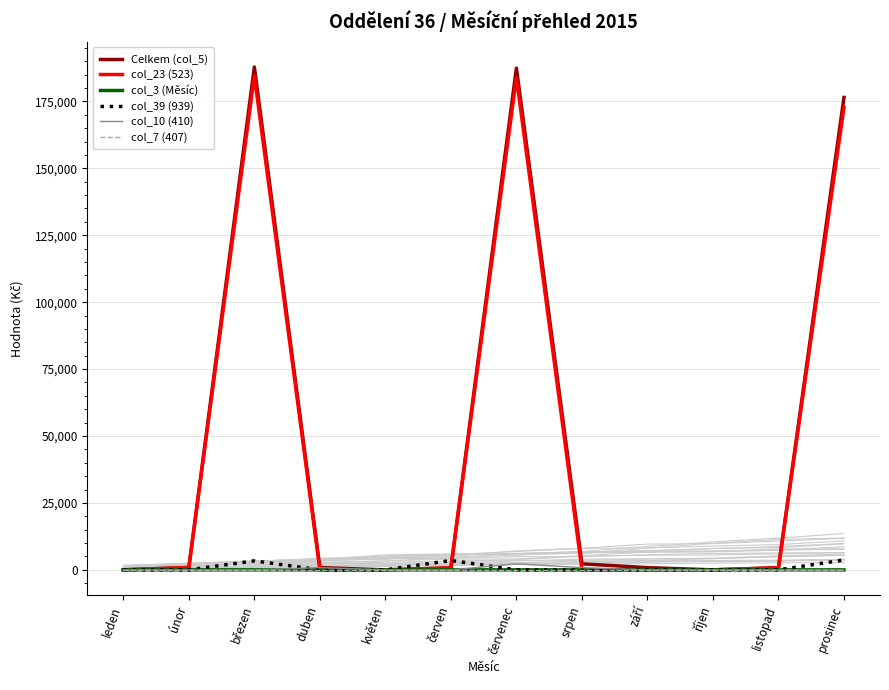

Rank the categories by col_10 (410) value from lowest to highest.

leden, únor, březen, květen, červen, září, říjen, listopad, prosinec, duben, srpen, červenec